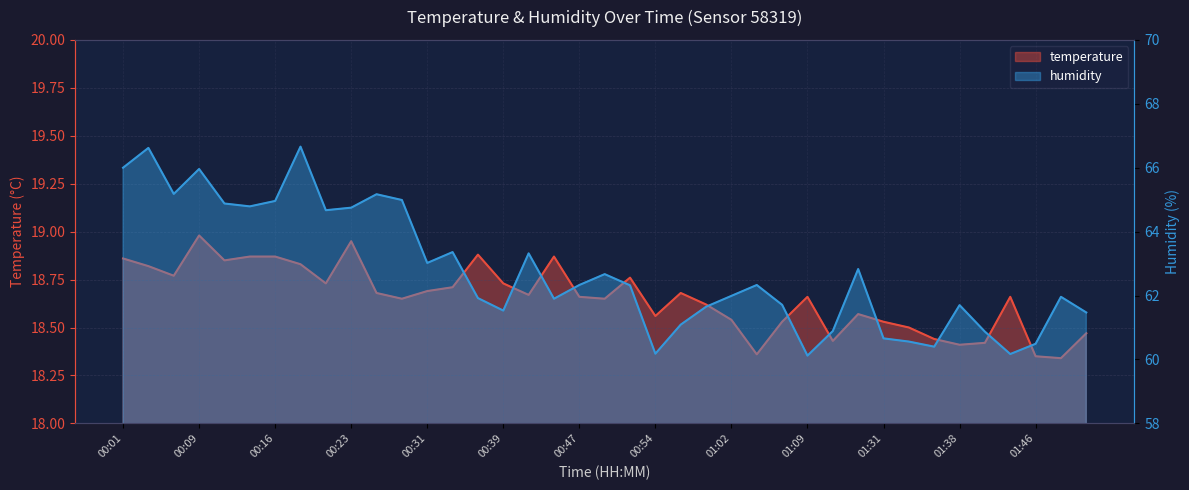

Reading left to right, list all the values displayed in this chart.

temperature: 00:01=18.9	00:04=18.8	00:06=18.8	00:09=19.0	00:11=18.9	00:13=18.9	00:16=18.9	00:18=18.8	00:21=18.7	00:23=18.9	00:26=18.7	00:28=18.6	00:31=18.7	00:33=18.7	00:36=18.9	00:39=18.7	00:41=18.7	00:44=18.9	00:47=18.7	00:49=18.6	00:52=18.8	00:54=18.6	00:57=18.7	00:59=18.6	01:02=18.5	01:04=18.4	01:07=18.5	01:09=18.7	01:26=18.4	01:28=18.6	01:31=18.5	01:33=18.5	01:36=18.4	01:38=18.4	01:41=18.4	01:43=18.7	01:46=18.4	01:48=18.3	01:51=18.5
humidity: 00:01=66.0	00:04=66.6	00:06=65.2	00:09=66.0	00:11=64.9	00:13=64.8	00:16=65.0	00:18=66.7	00:21=64.7	00:23=64.8	00:26=65.2	00:28=65.0	00:31=63.0	00:33=63.4	00:36=61.9	00:39=61.5	00:41=63.3	00:44=61.9	00:47=62.3	00:49=62.7	00:52=62.3	00:54=60.2	00:57=61.1	00:59=61.6	01:02=62.0	01:04=62.3	01:07=61.7	01:09=60.1	01:26=60.9	01:28=62.8	01:31=60.7	01:33=60.6	01:36=60.4	01:38=61.7	01:41=60.9	01:43=60.2	01:46=60.5	01:48=62.0	01:51=61.5